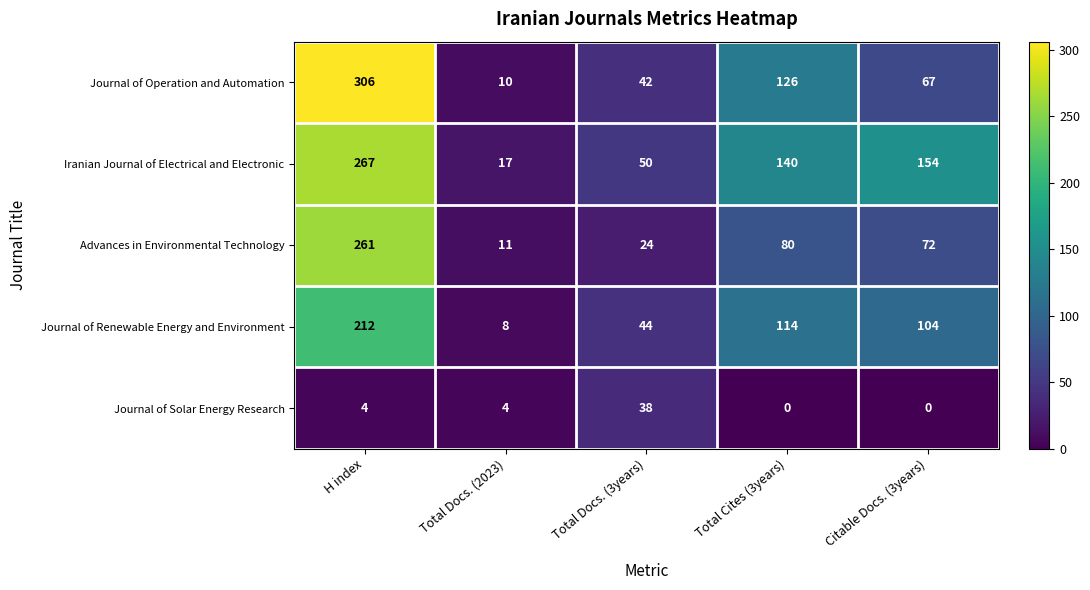

Count the number of data series in this chart.

5